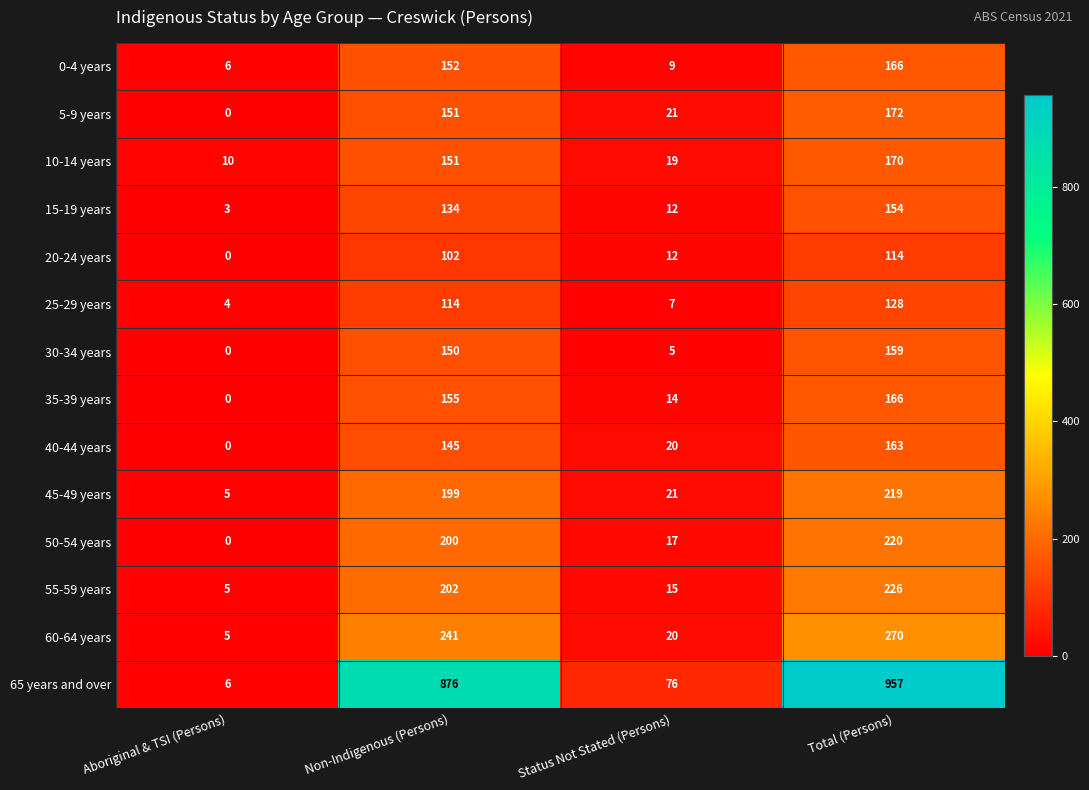

What is the difference between the highest and lowest values at Total (Persons)?

843